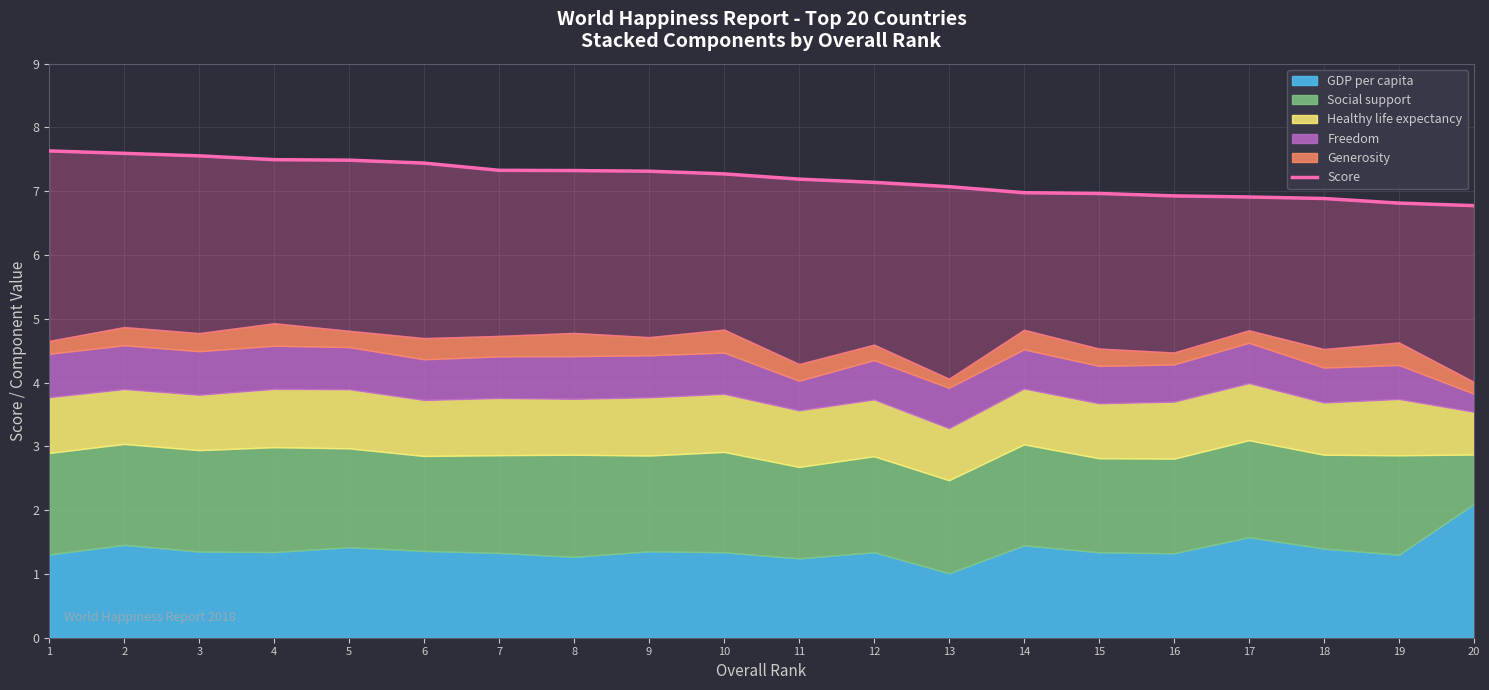

How many values are below 7?

7